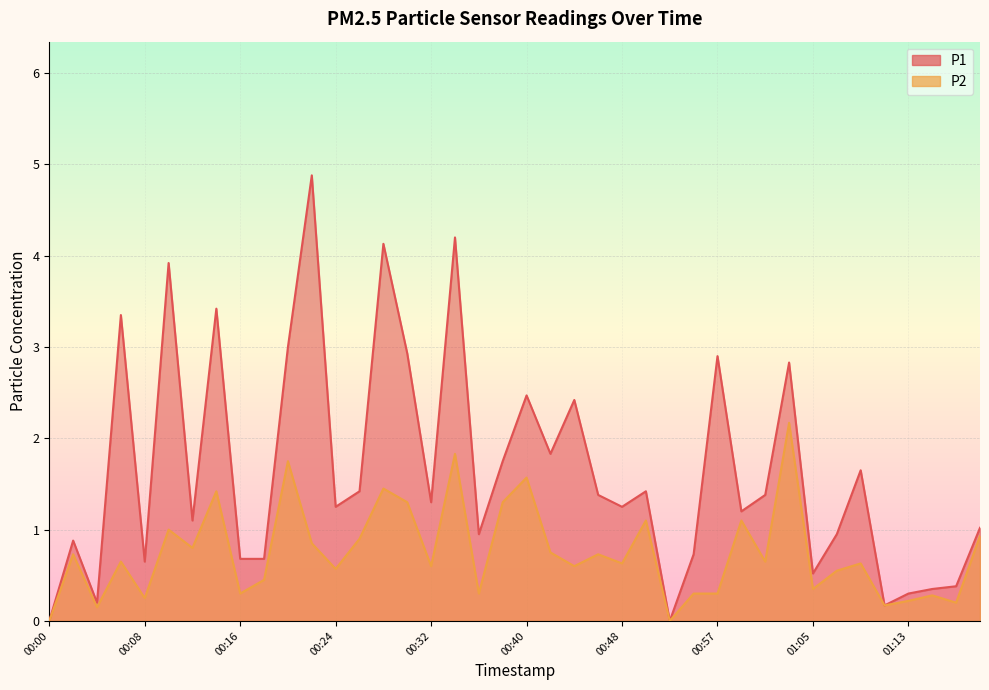

What is the label of the 13th point from the left?

00:24